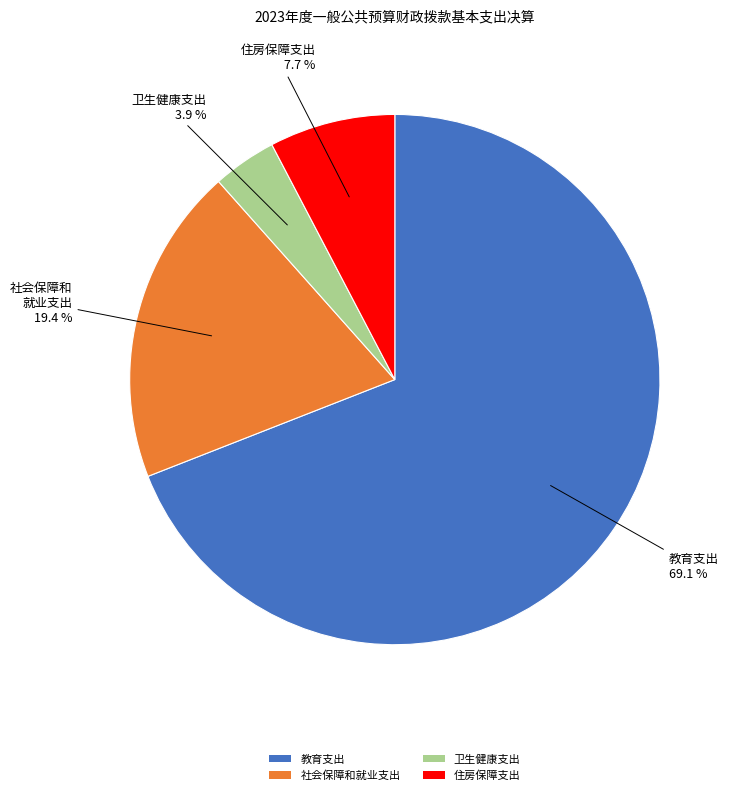

To the nearest percent, what portion does 教育支出 represent?

69%